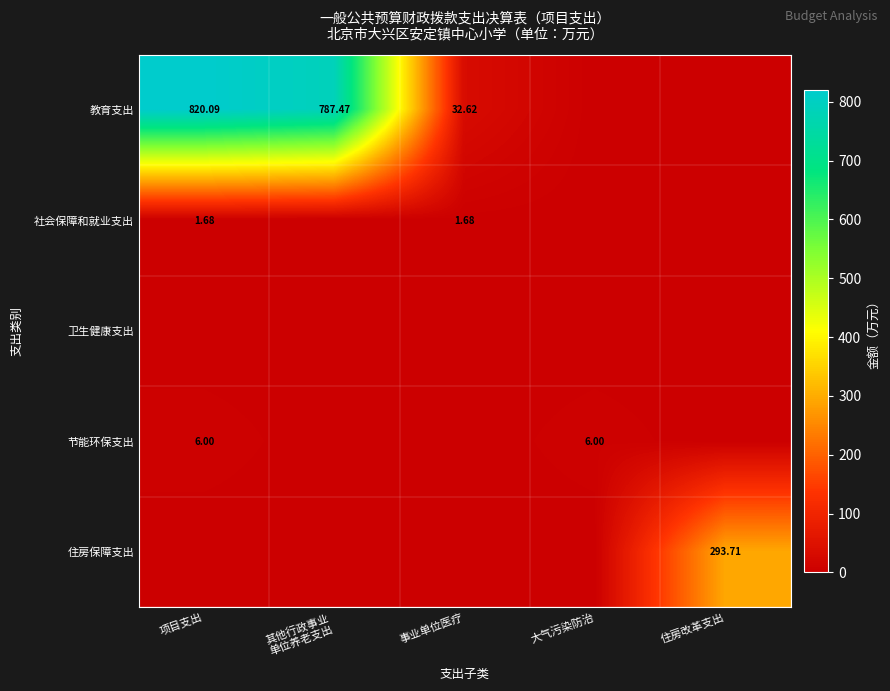

How many values in the 节能环保支出 series exceed 0?

2